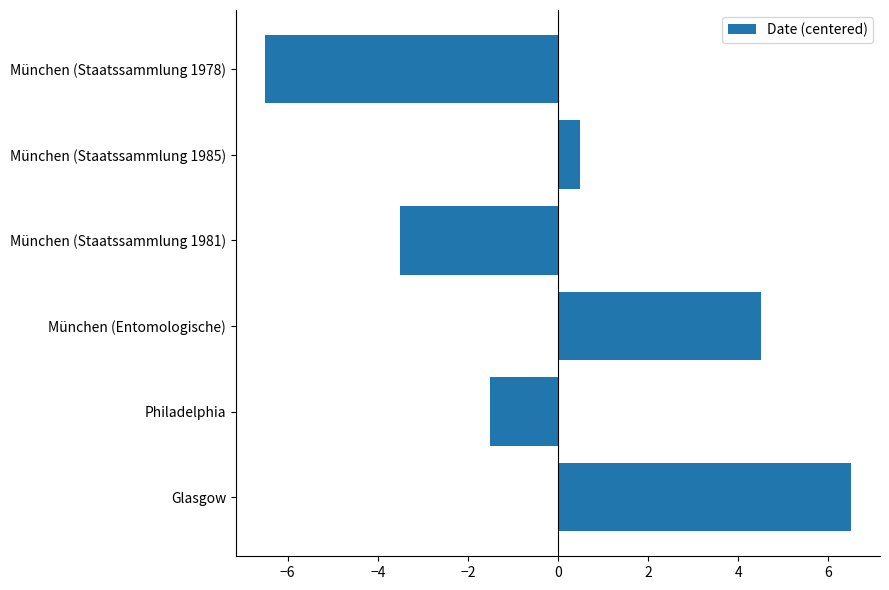

Rank the categories by value from highest to lowest.

Glasgow, München (Entomologische), München (Staatssammlung 1985), Philadelphia, München (Staatssammlung 1981), München (Staatssammlung 1978)